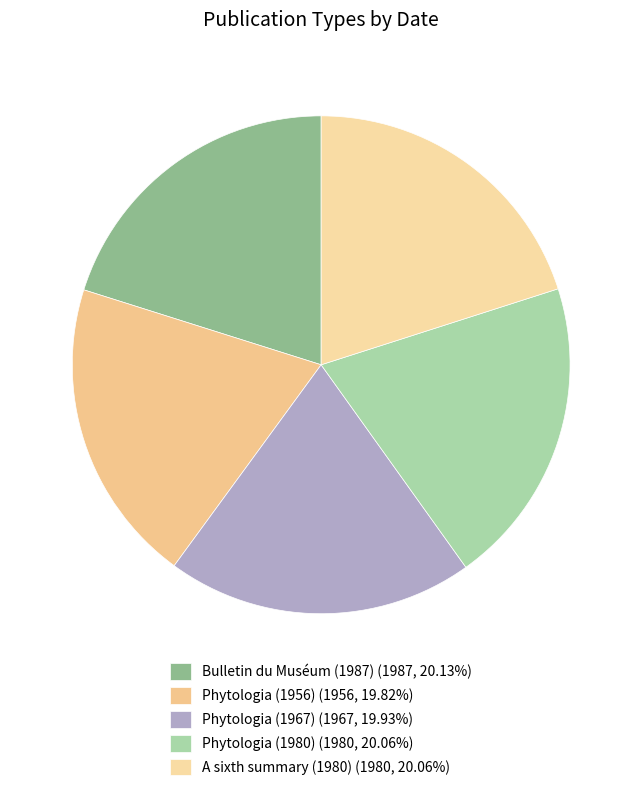

The Phytologia (1980) slice represents 20% of the pie. True or false?

True